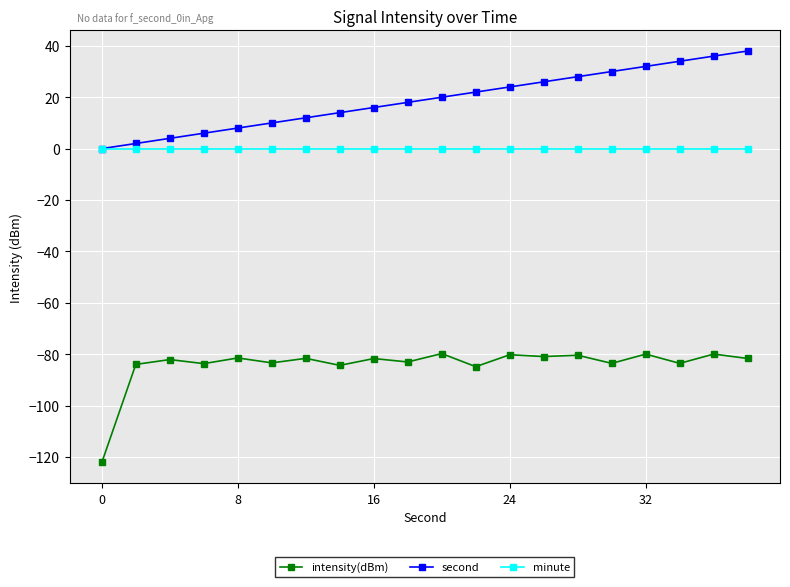

List the series in order of their peak value, highest first.

second, minute, intensity(dBm)